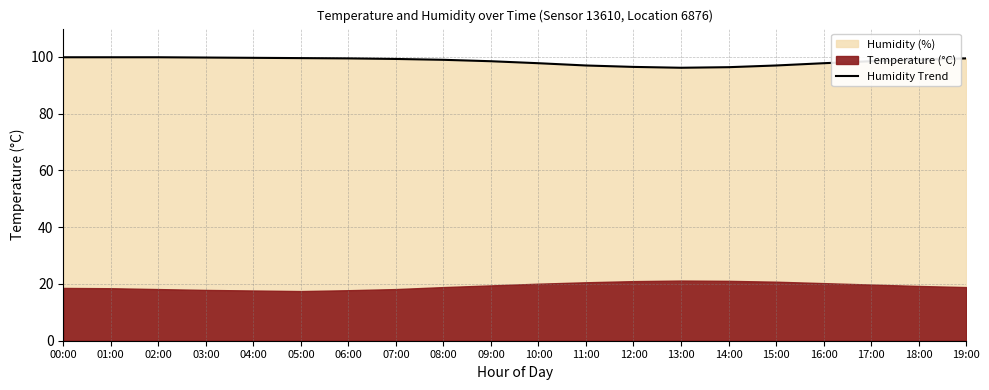

Rank the categories by value from highest to lowest.

00:00, 01:00, 02:00, 03:00, 04:00, 05:00, 06:00, 19:00, 07:00, 08:00, 18:00, 09:00, 17:00, 10:00, 16:00, 11:00, 15:00, 12:00, 14:00, 13:00